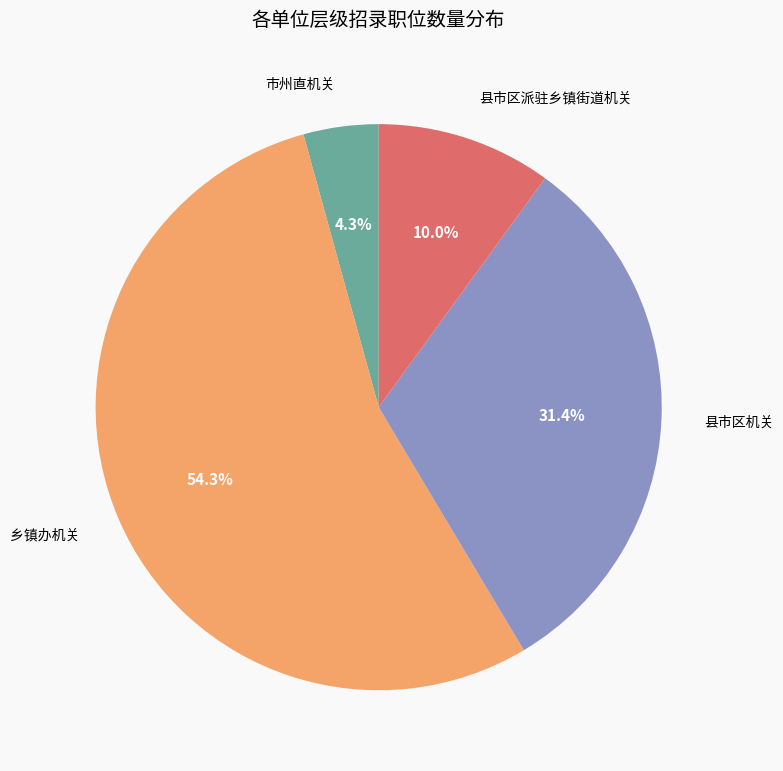

Does 乡镇办机关 account for over 50% of the chart?

Yes